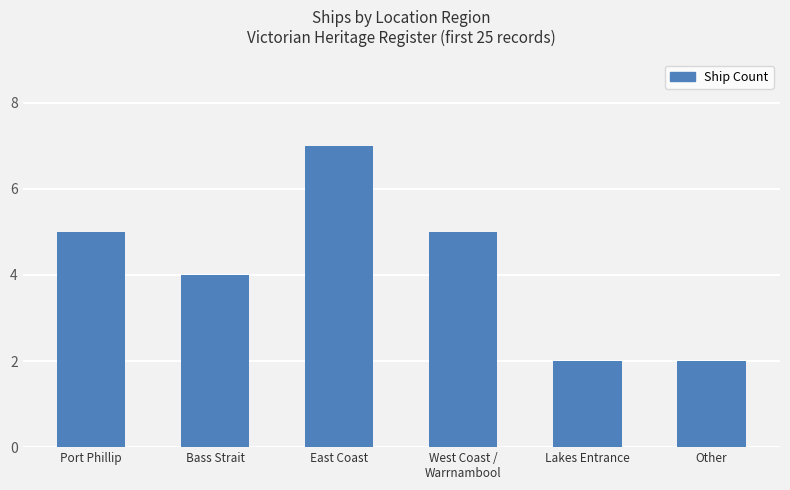

What is the minimum value shown in the chart?

2